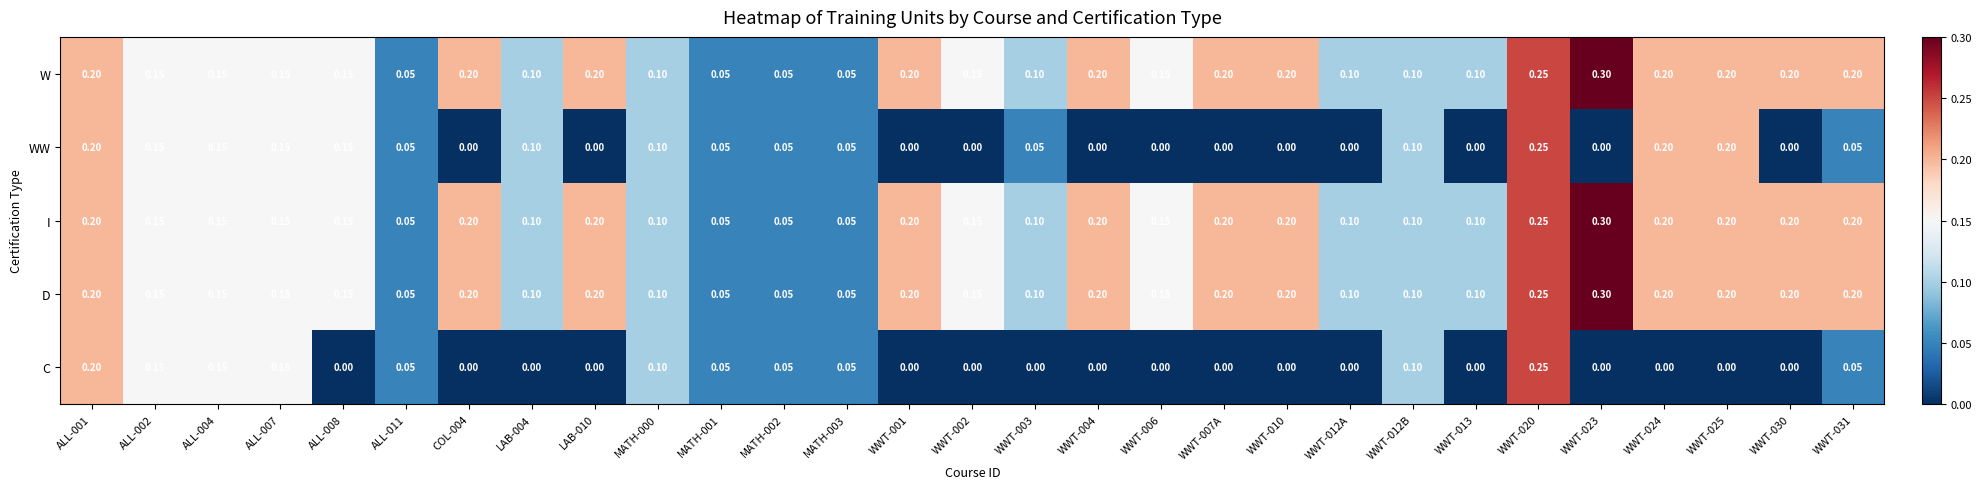

At how many categories does at least one series exceed 0?

29